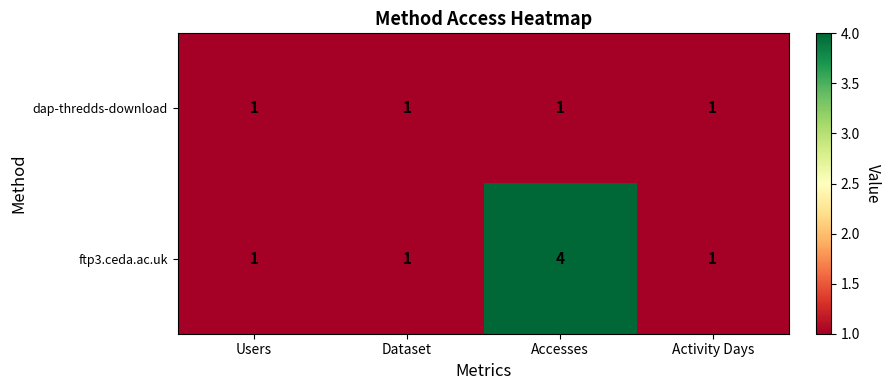

Count the number of data series in this chart.

2